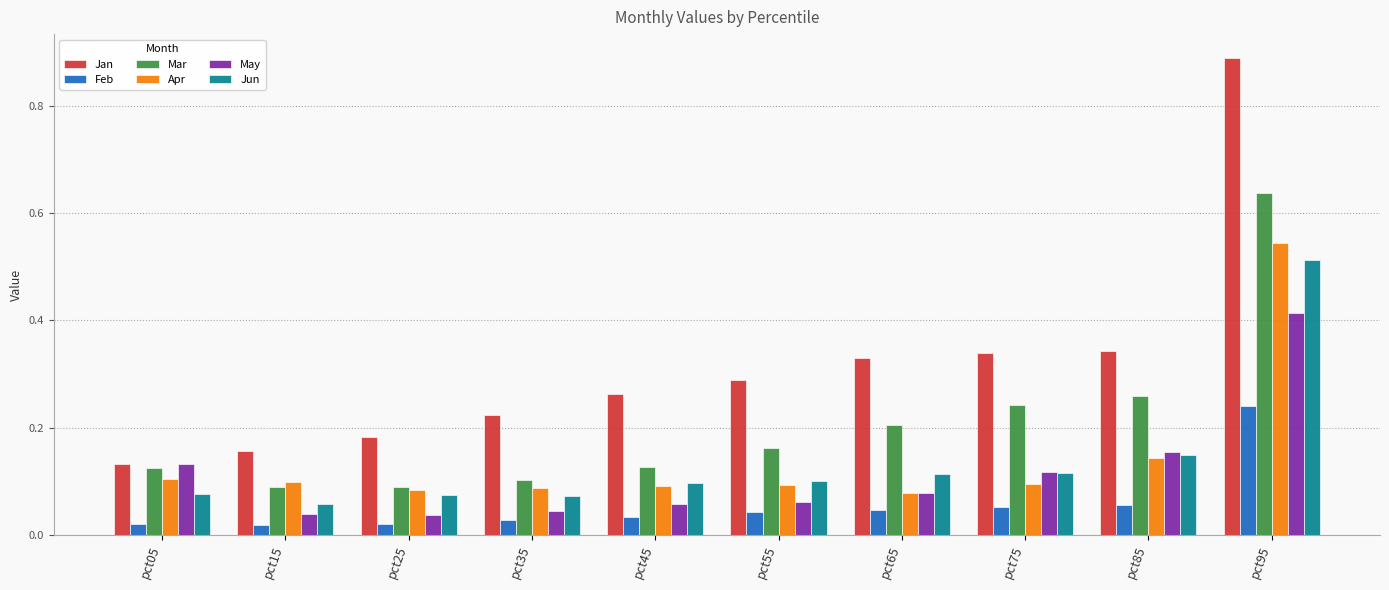

At which label is Jan closest to 0?

pct05